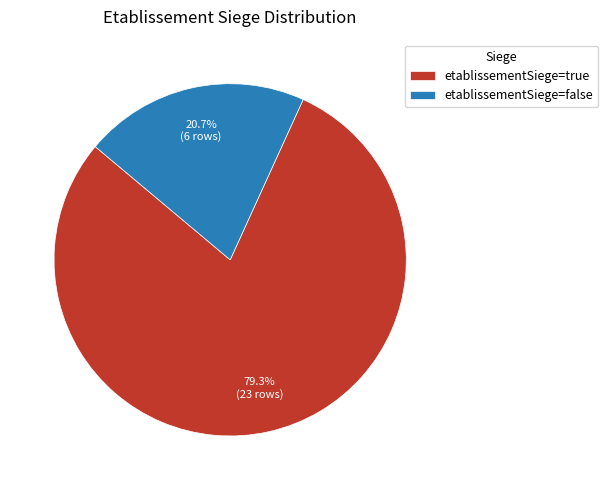

What is the smallest slice in the pie chart?

etablissementSiege=false